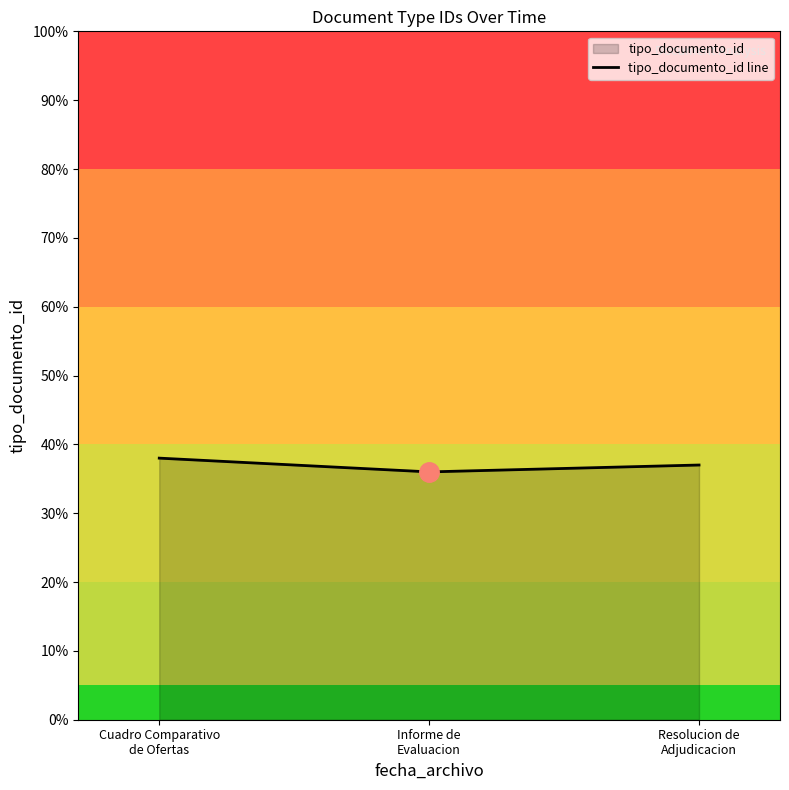

Reading left to right, what are all the values shown in this chart?

38	36	37